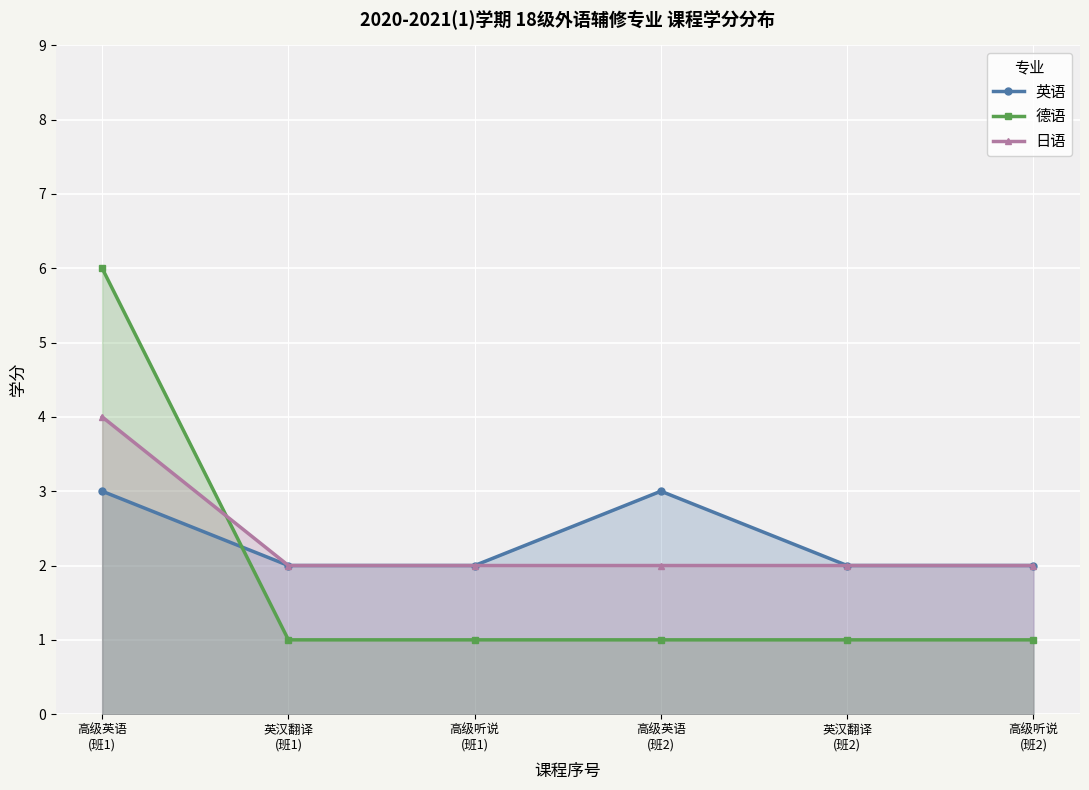

Which series has the largest total across all categories?

英语